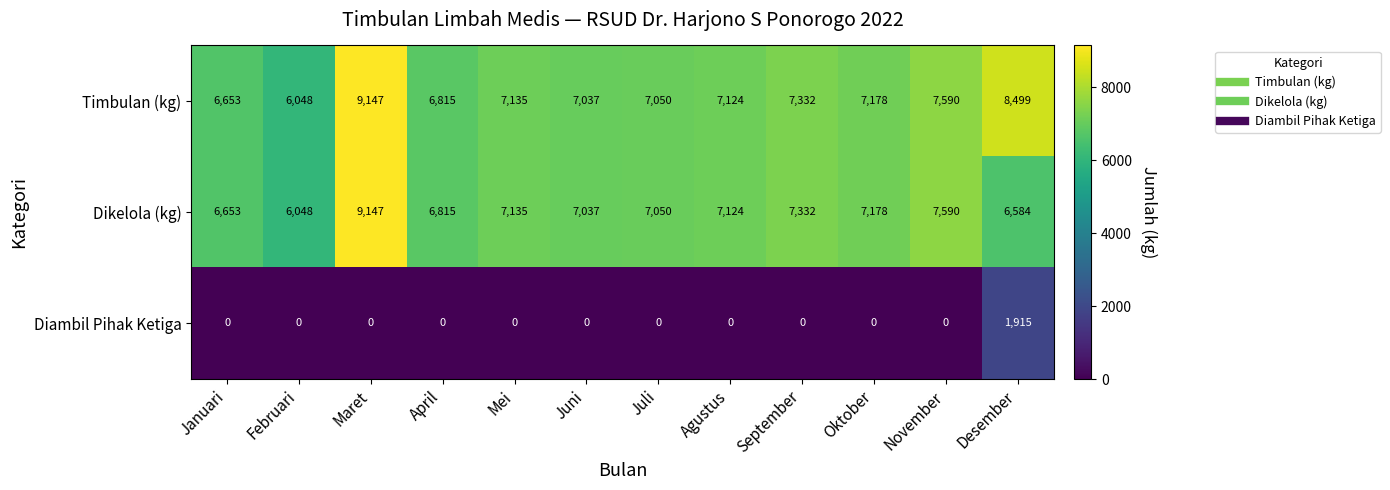

How many distinct data groups are displayed?

3